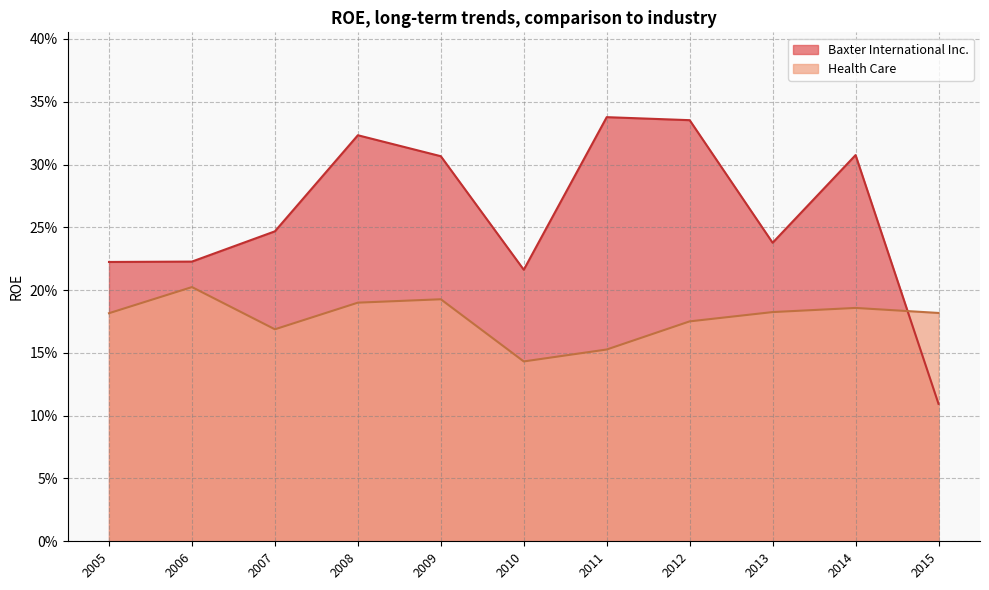

Which series has the widest spread of values?

Baxter International Inc.